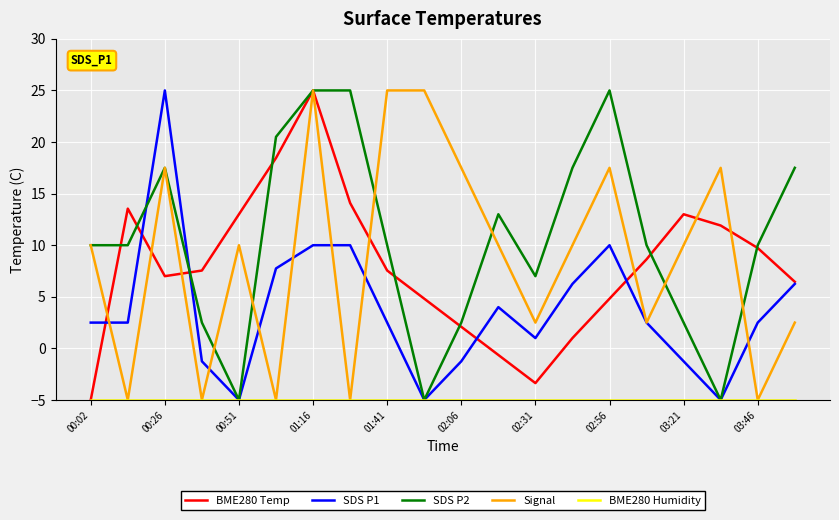

What is the minimum value shown in the chart?

-5.0